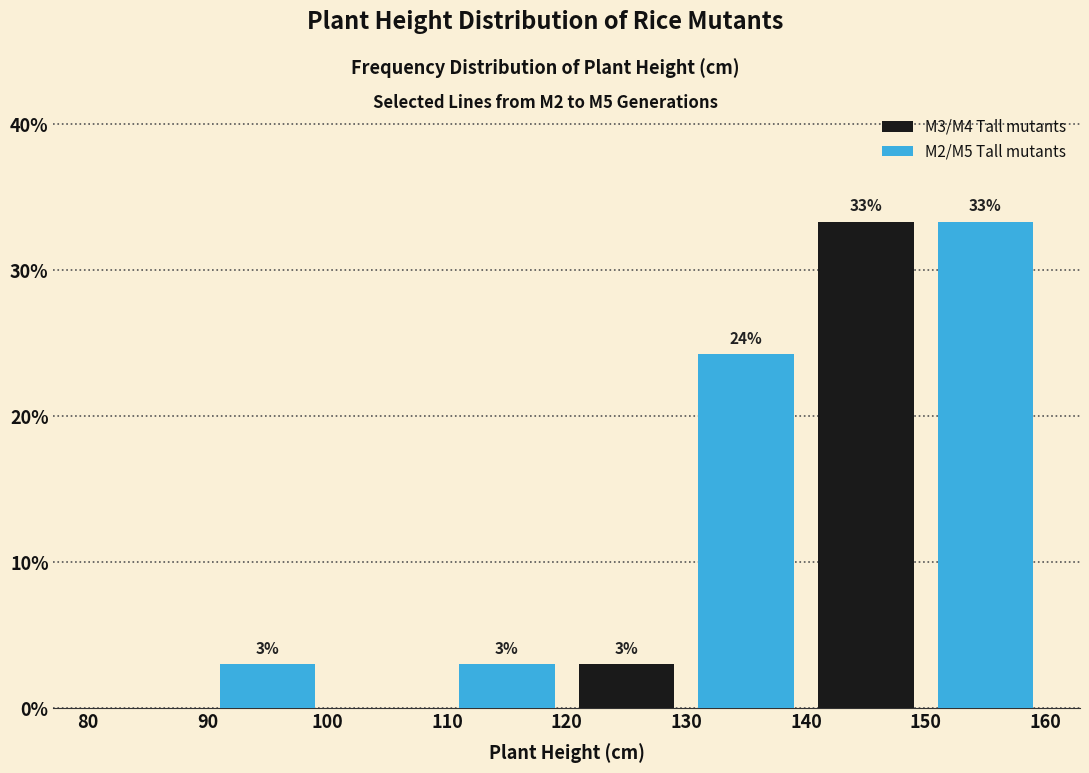

Is the value of M3/M4 Tall mutants at 90 greater than the value of M2/M5 Tall mutants at 90?

No